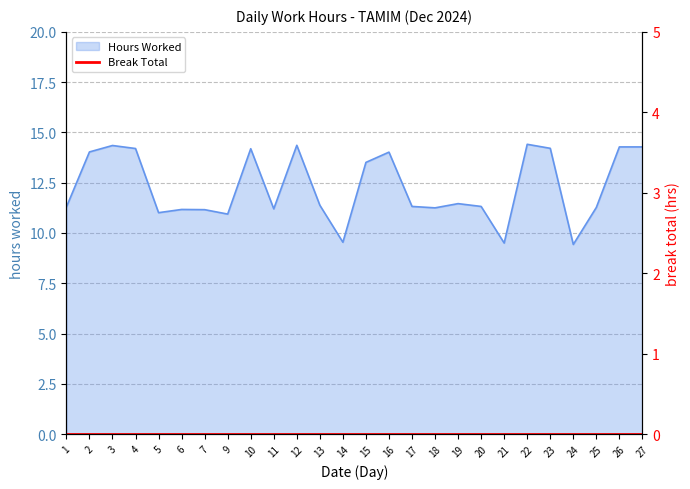

What is the maximum value shown in the chart?

14.4